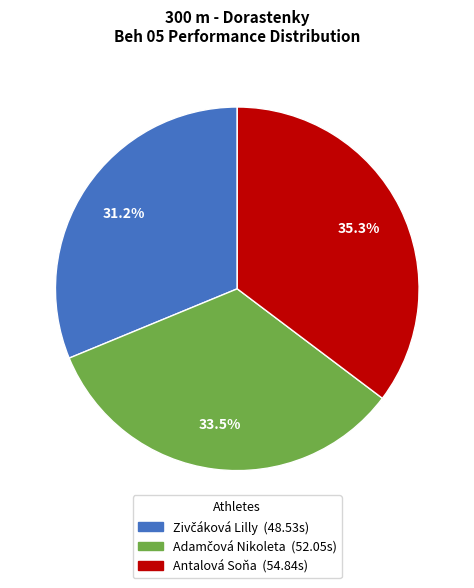

Does Antalová Soňa account for over 50% of the chart?

No